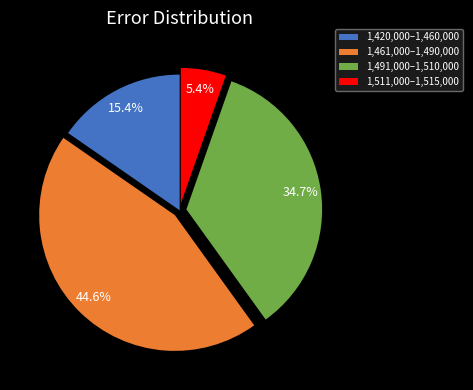

How much of the chart is everything except 1,461,000–1,490,000?

55.4%